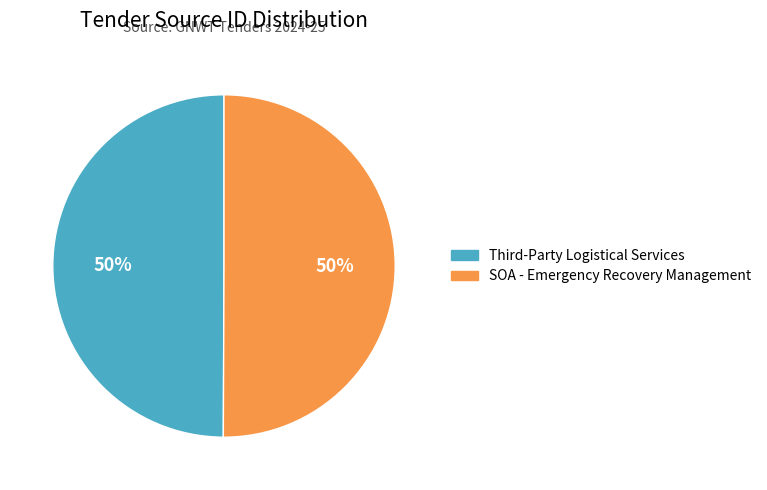

How many slices are in this pie chart?

2